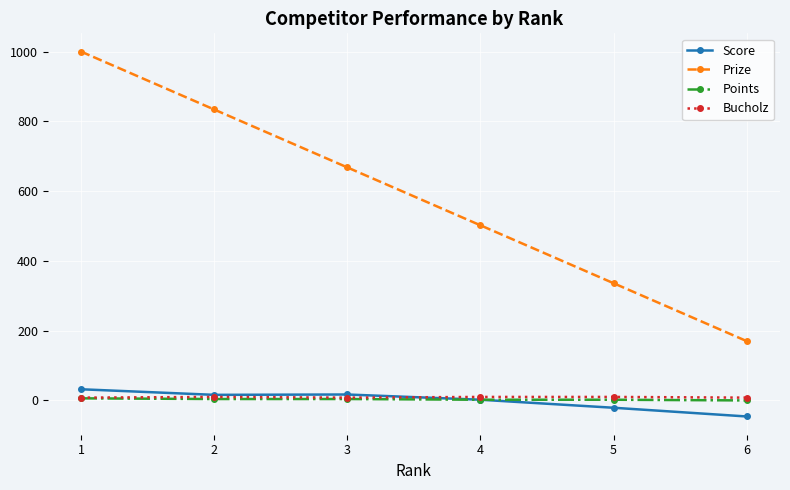

What is the minimum value shown in the chart?

-46